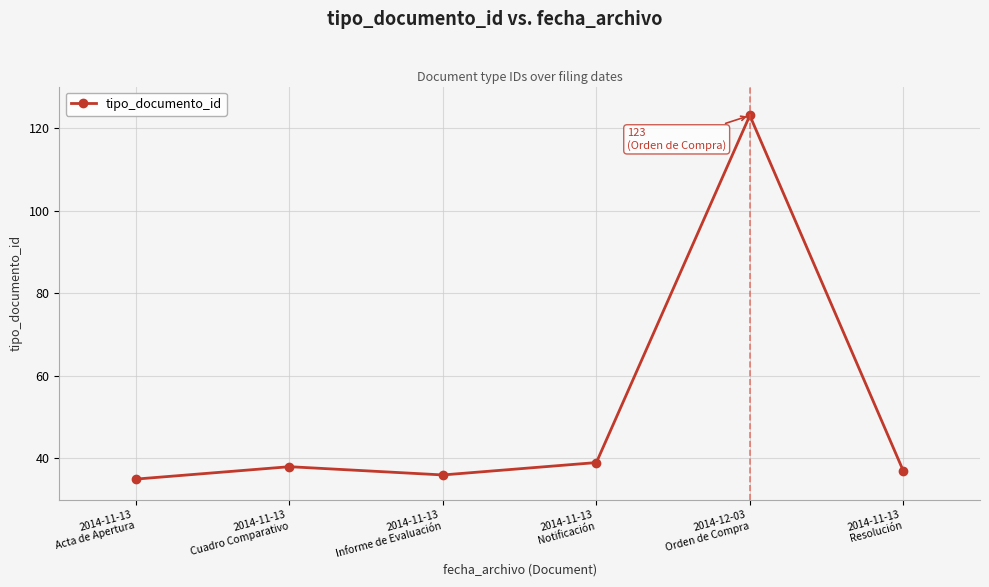

What is the change in value from 2014-11-13
Cuadro Comparativo to 2014-11-13
Notificación?

+1